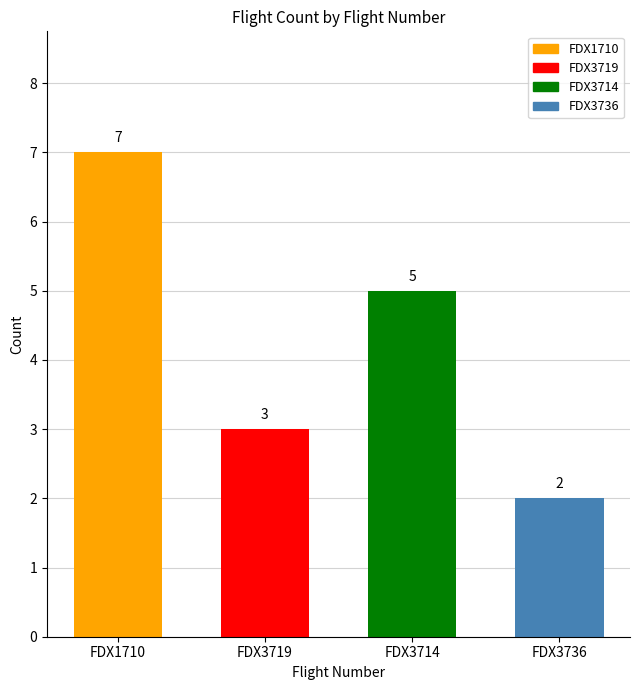

What is the label of the 4th bar from the right?

FDX1710